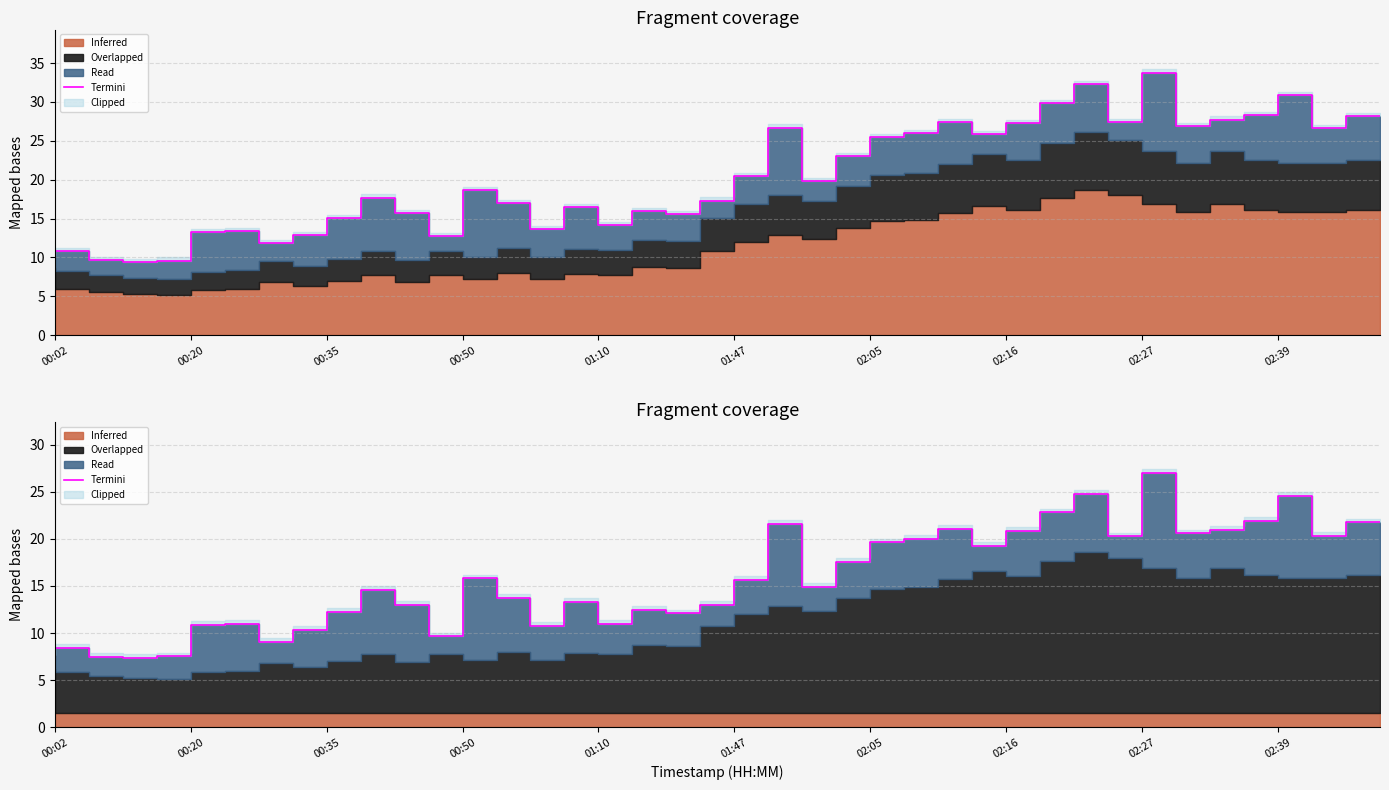

Is it true that the value at 10 is 14.6?

True